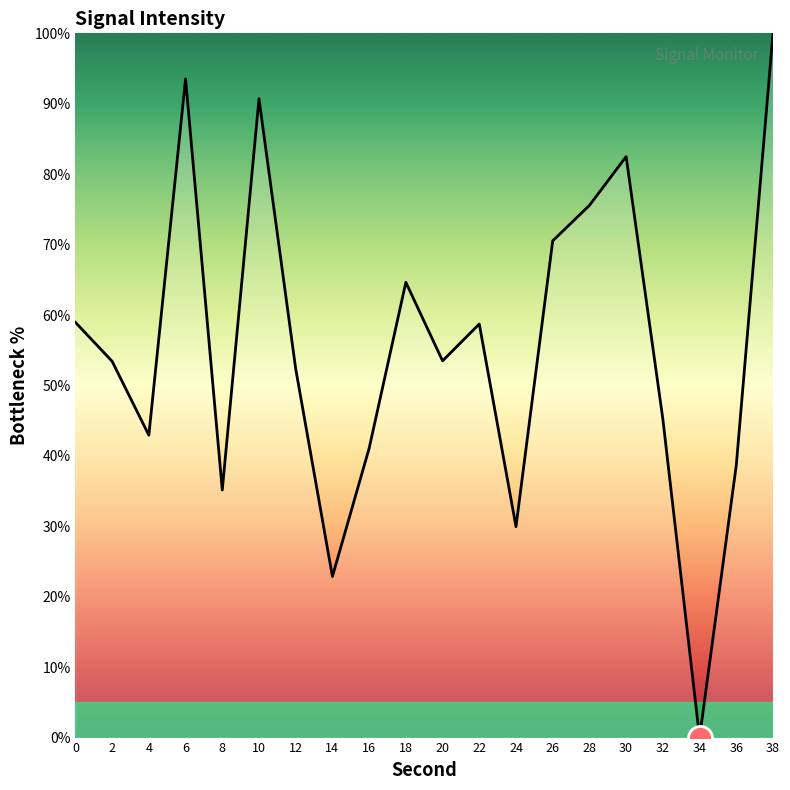

What is the change in value from 14 to 30?

+59.6